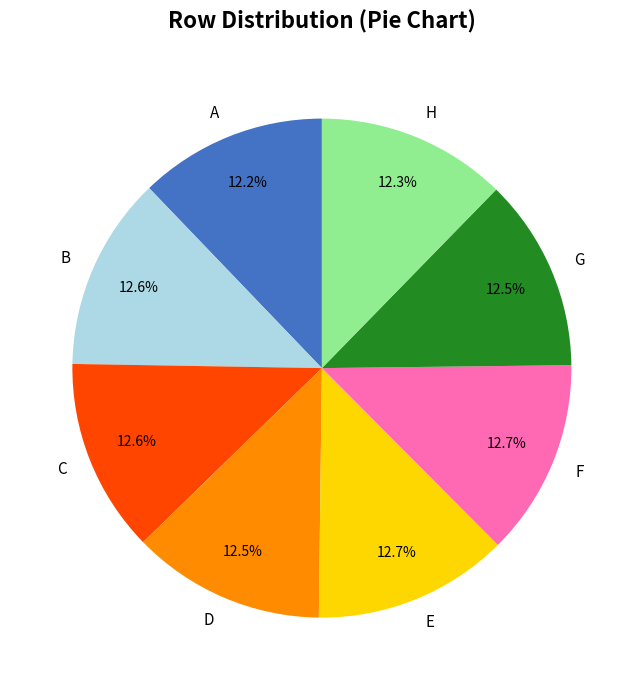

What is the total percentage of H and E?

25.0%